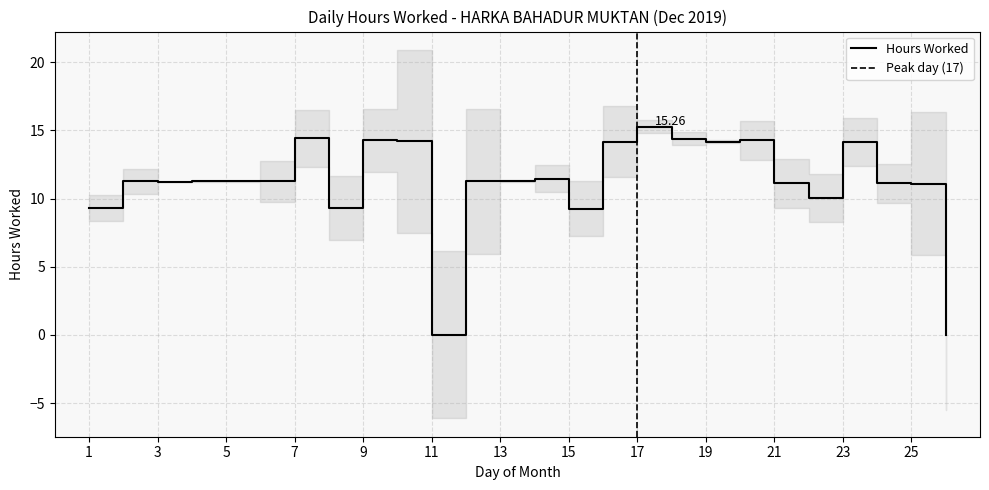

How many data points are less than 11?

6